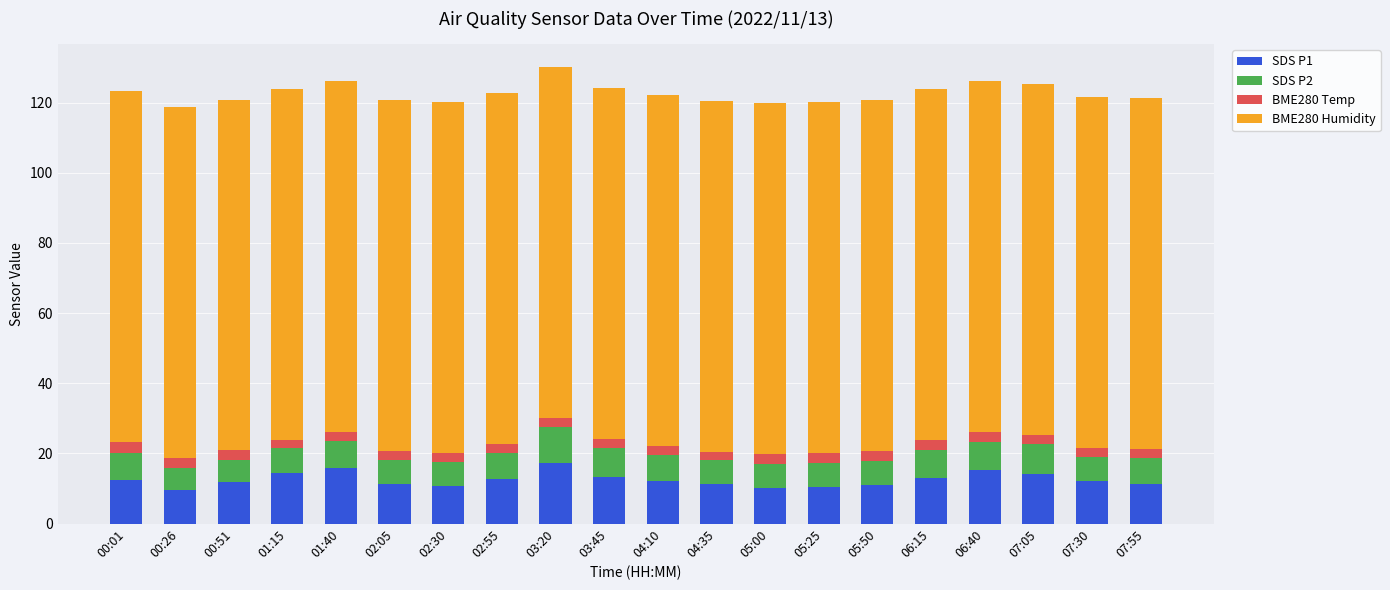

What is the sum of all SDS P1 values?

250.2